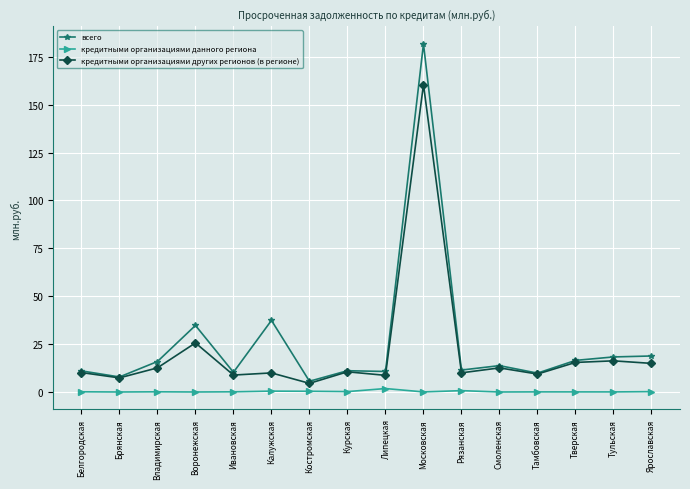

Which category has the lowest value in the кредитными организациями других регионов (в регионе) series?

Костромская